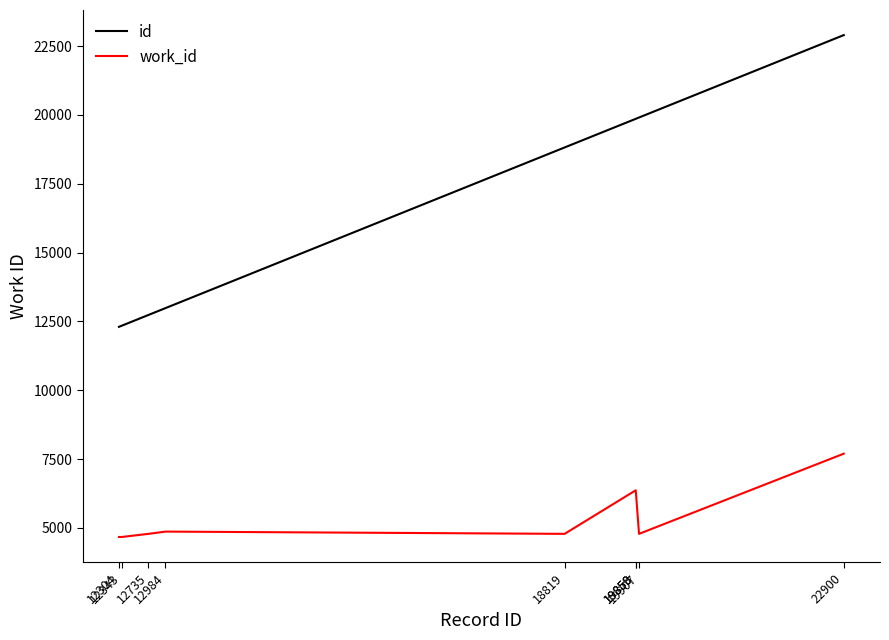

Is it true that id equals 4646 at 19907?

False